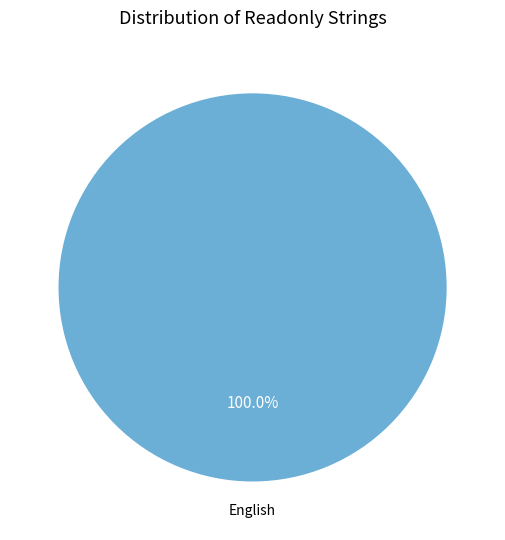

Does any single category account for the majority?

Yes